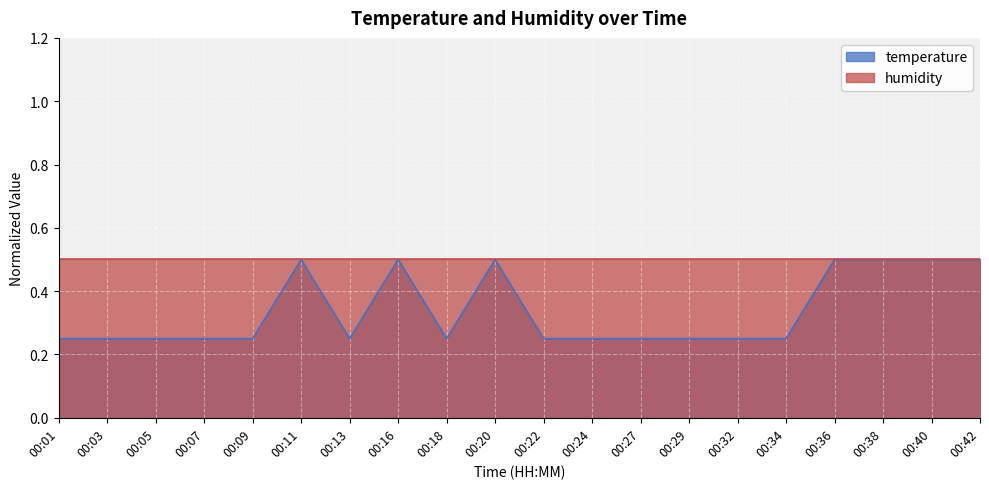

How many series are shown in this chart?

2